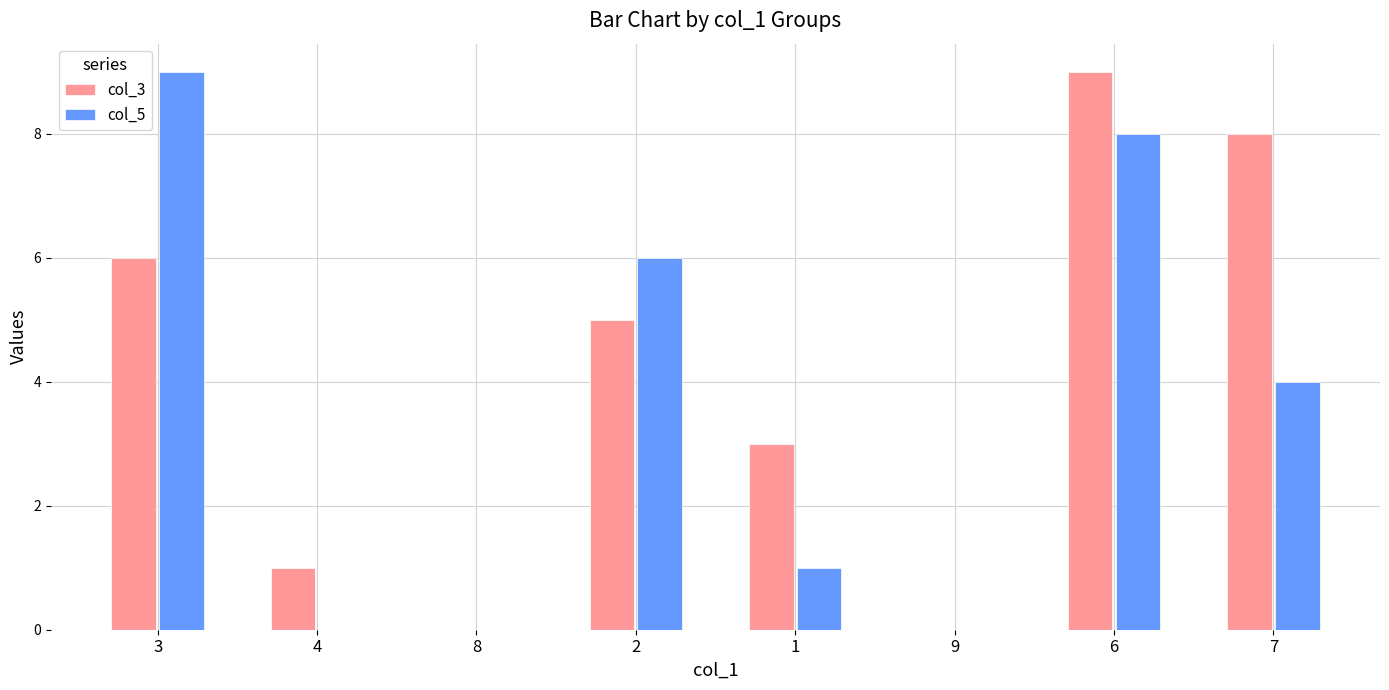

Which series changed the most between 2 and 1?

col_5